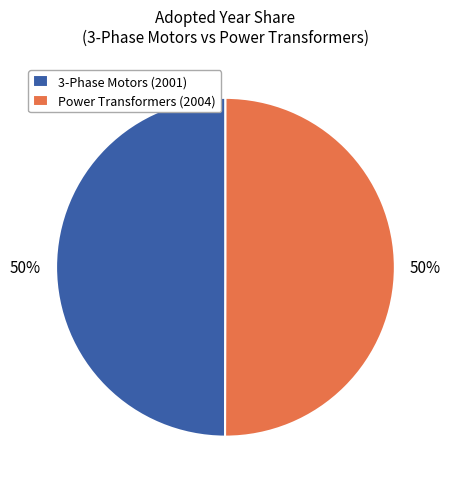

True or false: 3-Phase Motors (2001) accounts for 39% of the total.

False